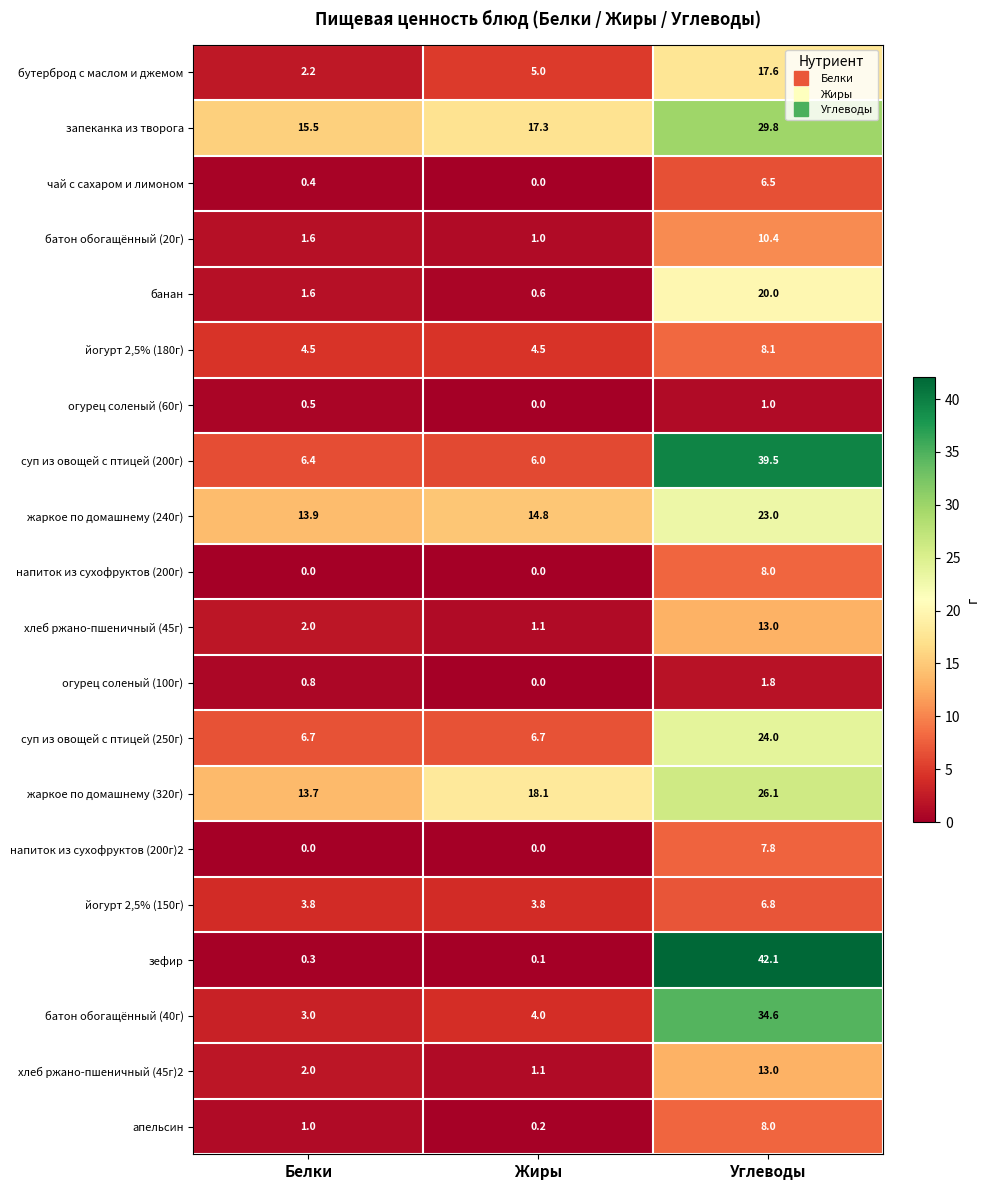

How many напиток из сухофруктов (200г) values are between 0 and 8?

3